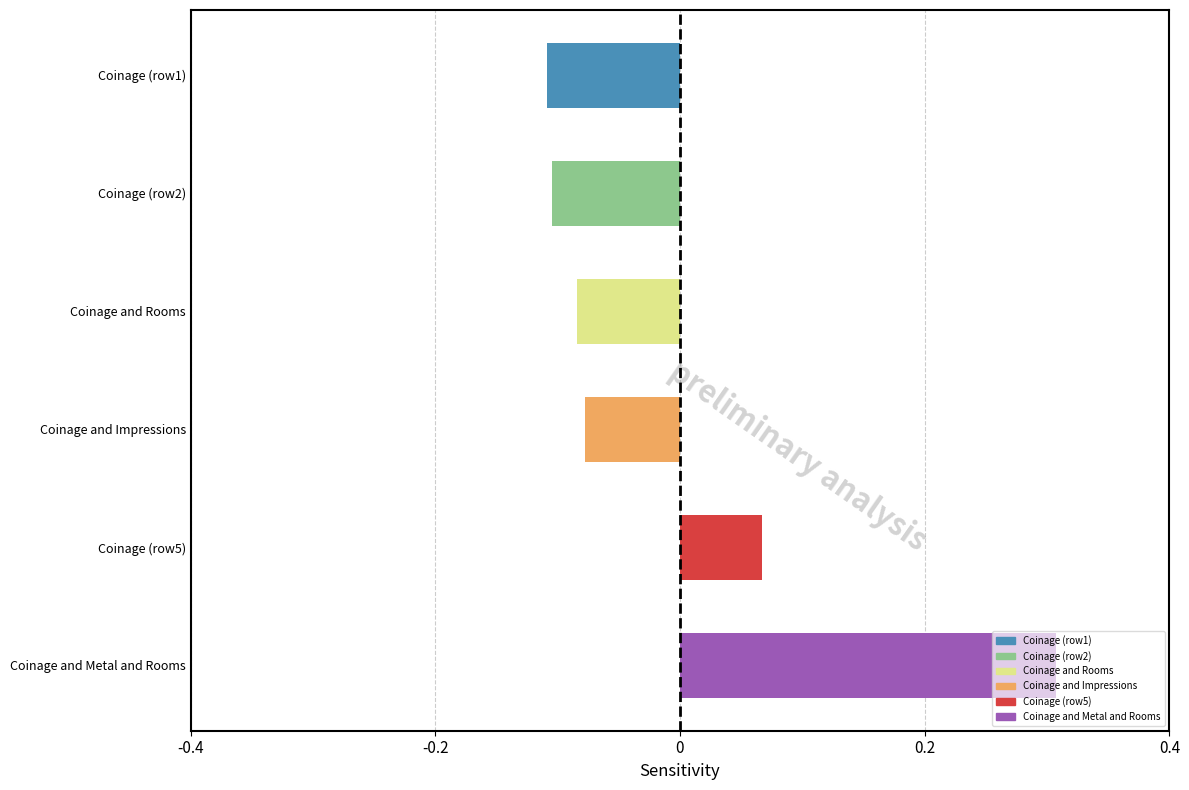

Count the values in the range 0 to 1.

2